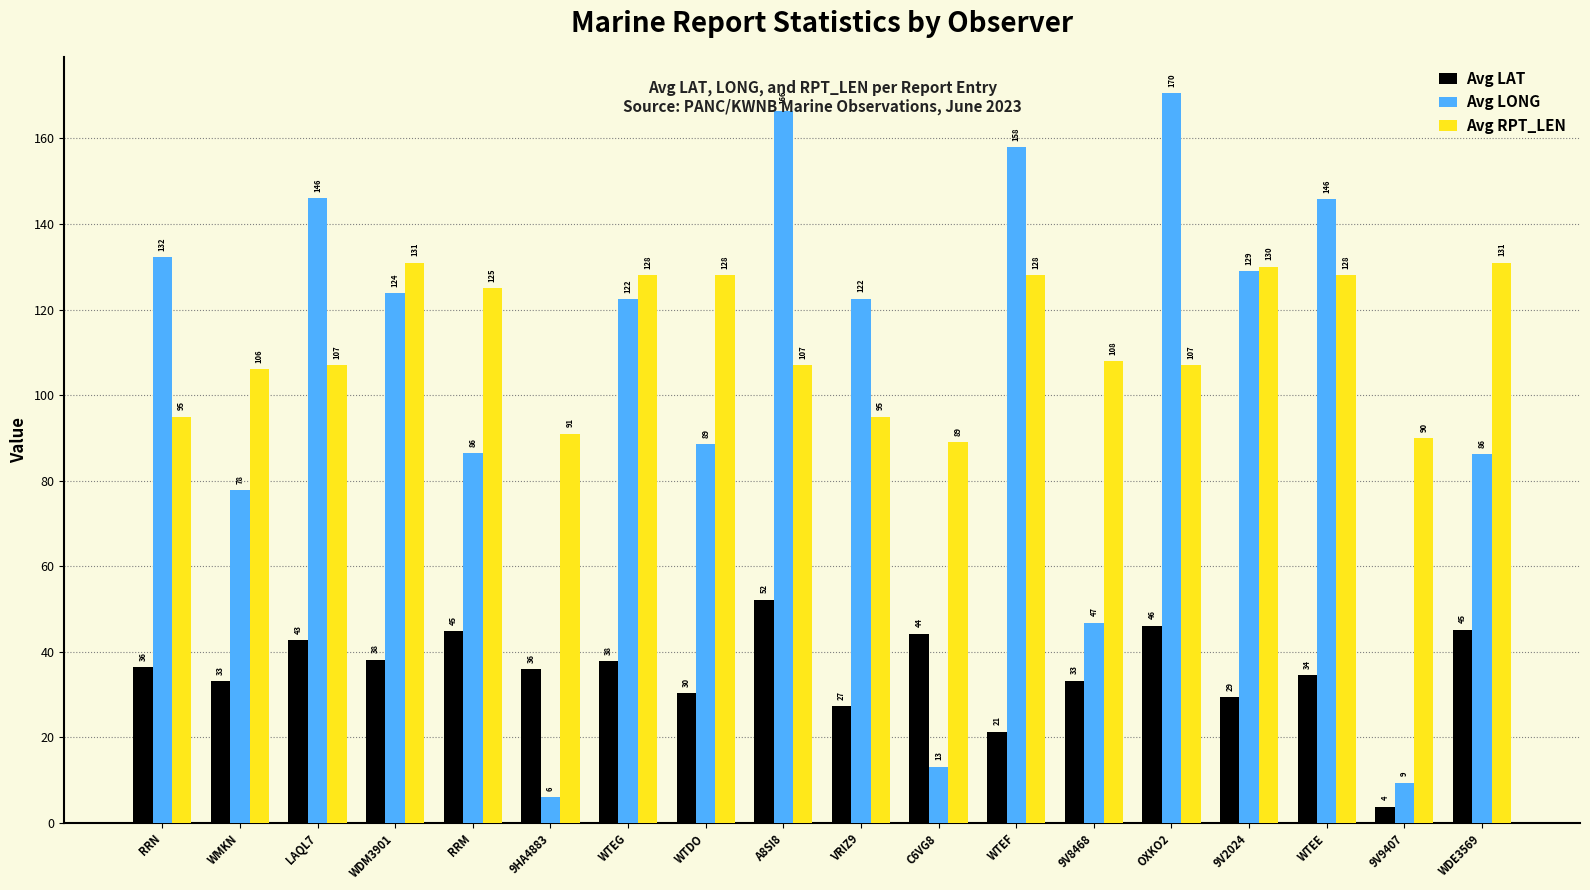

Rank the series at WTEE from lowest to highest value.

Avg LAT, Avg RPT_LEN, Avg LONG